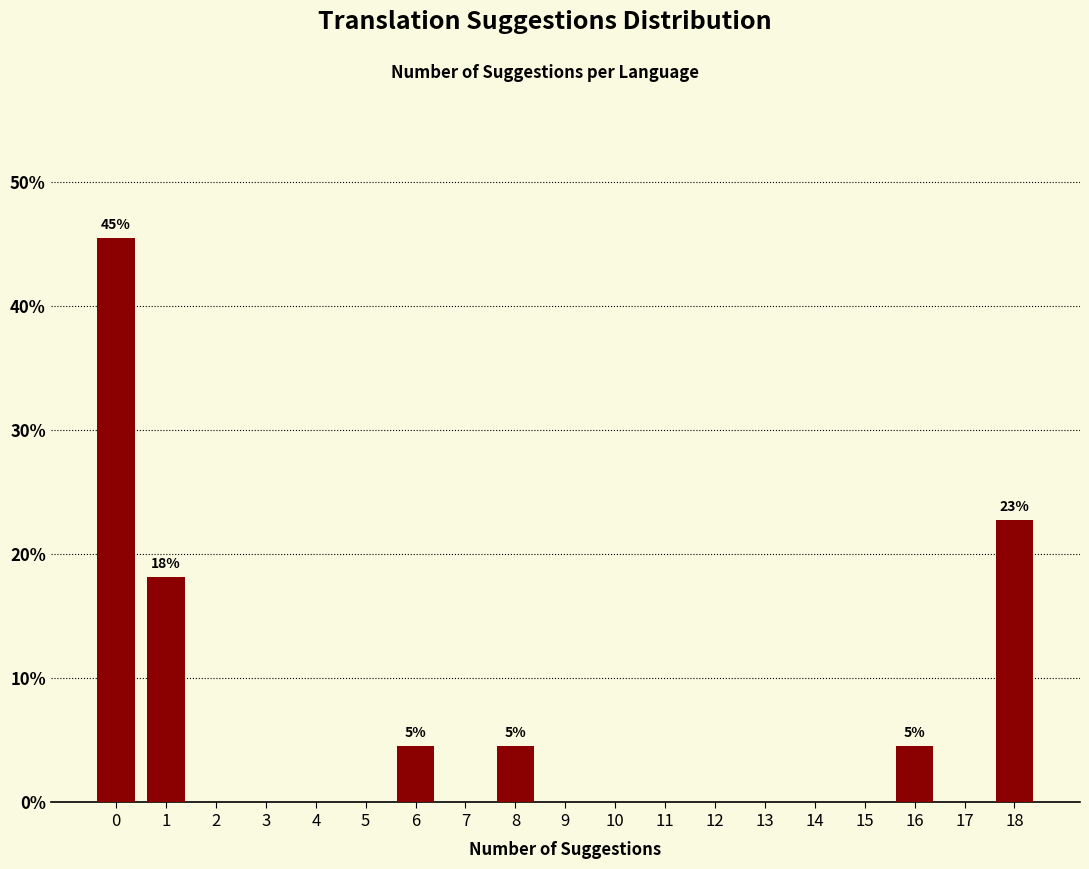

Reading left to right, list all the values displayed in this chart.

0=45.5	1=18.2	2=0.0	3=0.0	4=0.0	5=0.0	6=4.5	7=0.0	8=4.5	9=0.0	10=0.0	11=0.0	12=0.0	13=0.0	14=0.0	15=0.0	16=4.5	17=0.0	18=22.7